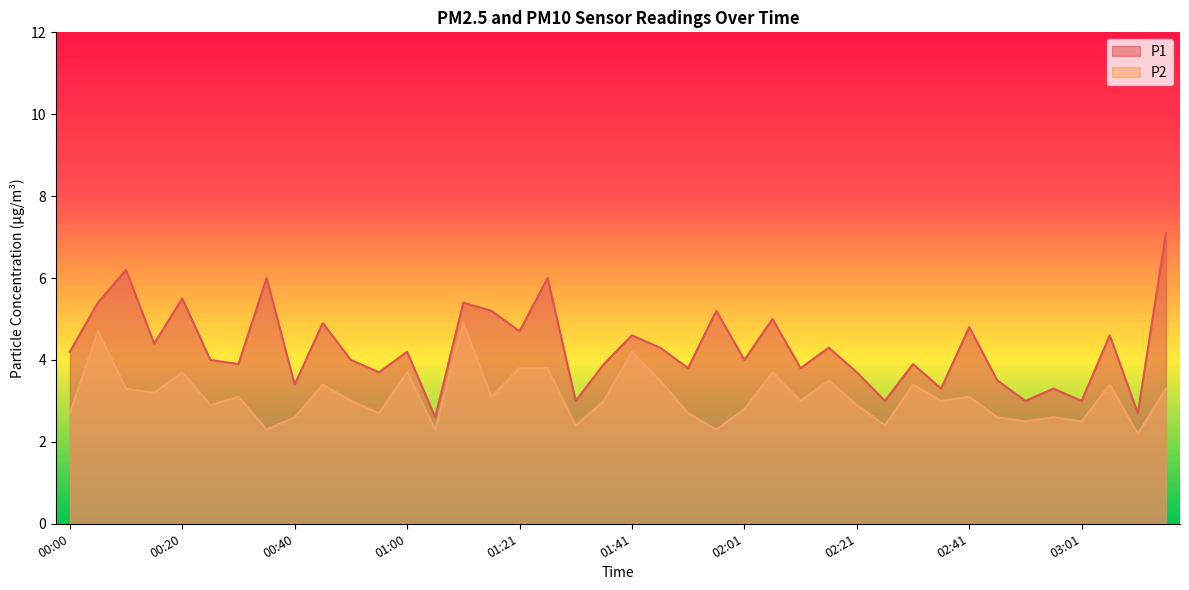

What is the maximum value shown in the chart?

7.1